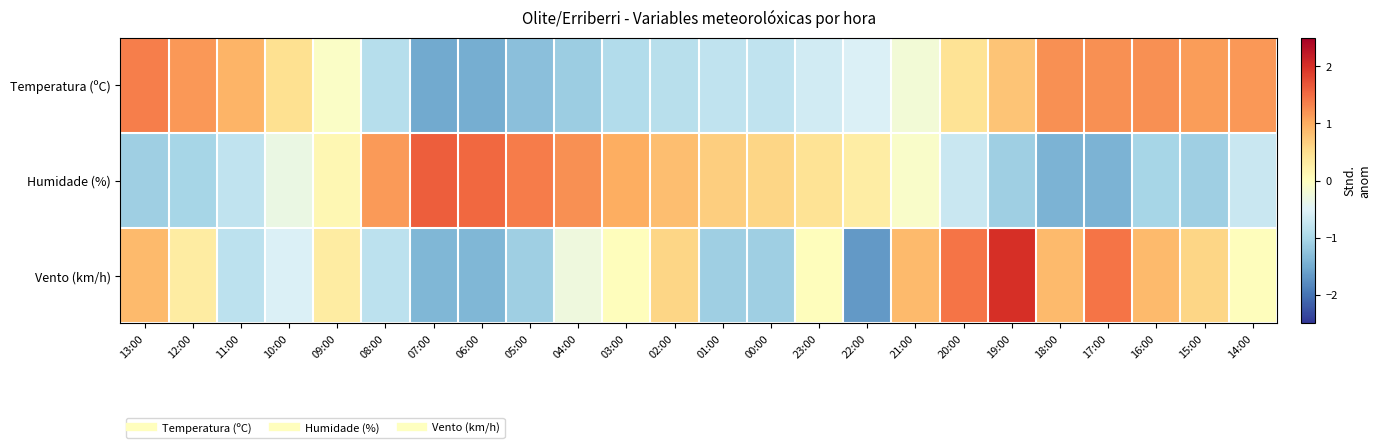

How many distinct data groups are displayed?

3